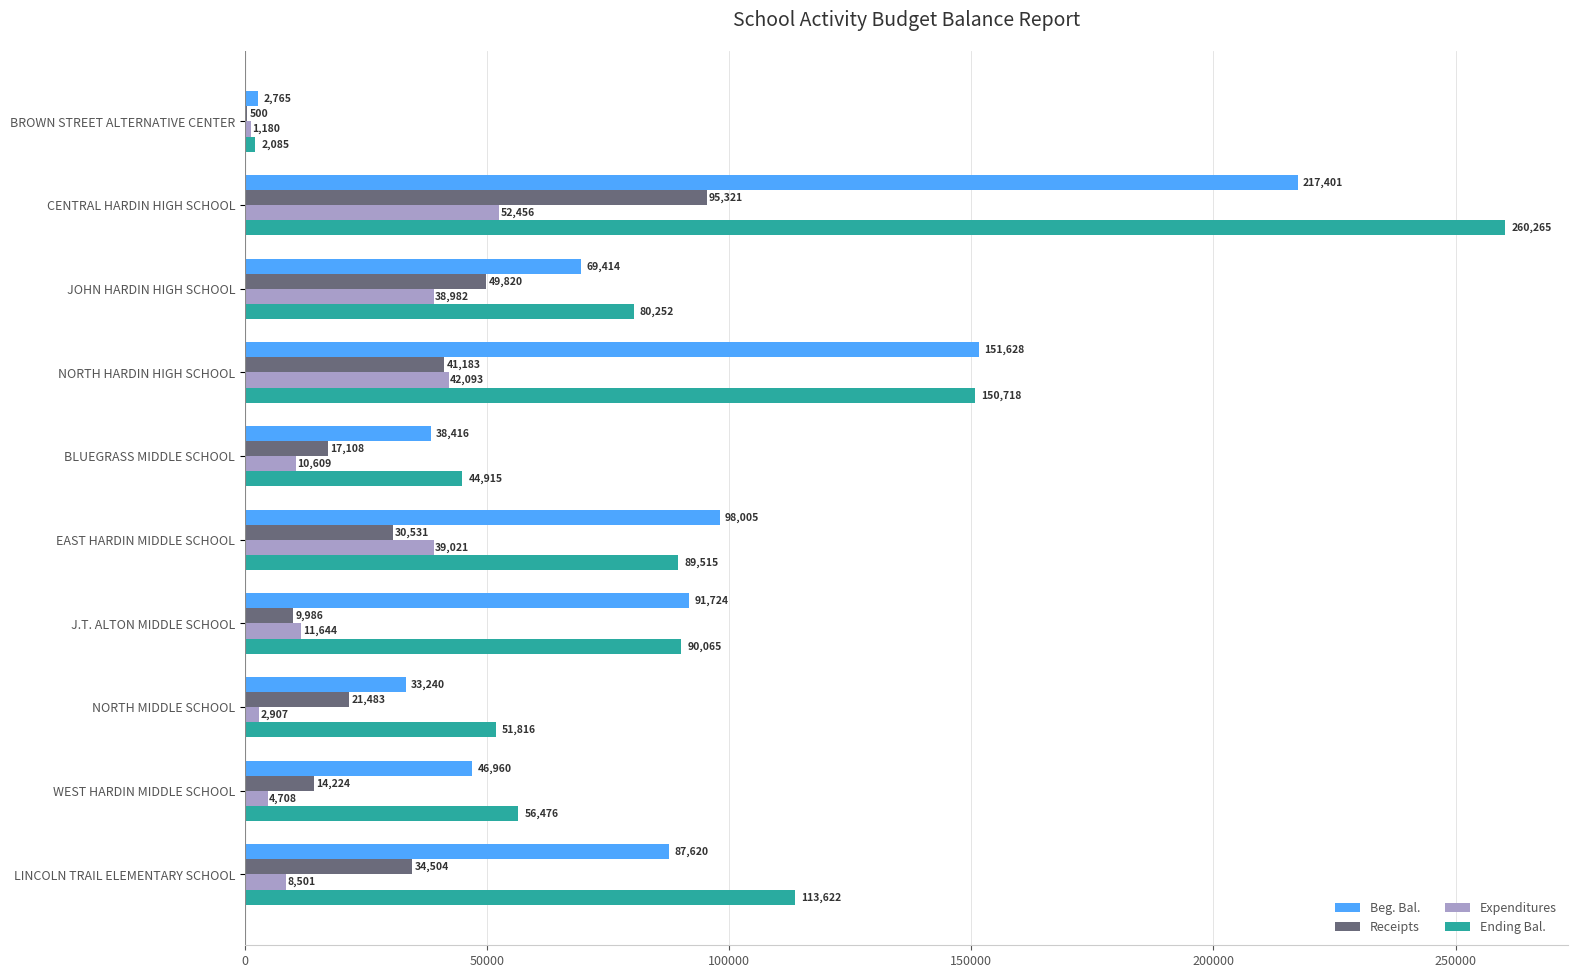

Where is Receipts nearest to the value 47910?

JOHN HARDIN HIGH SCHOOL